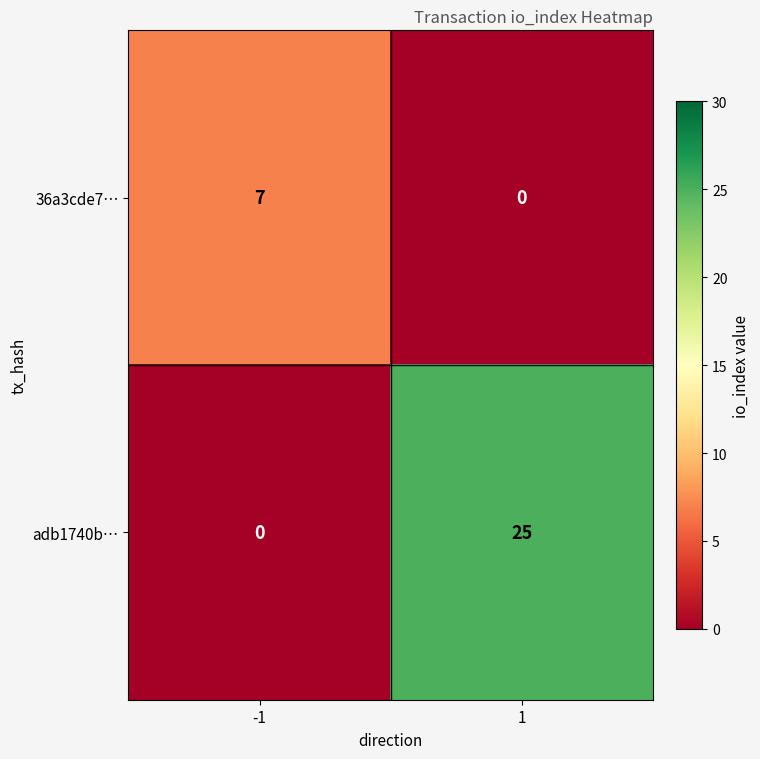

What is the difference between the adb1740b… values at -1 and 1?

25